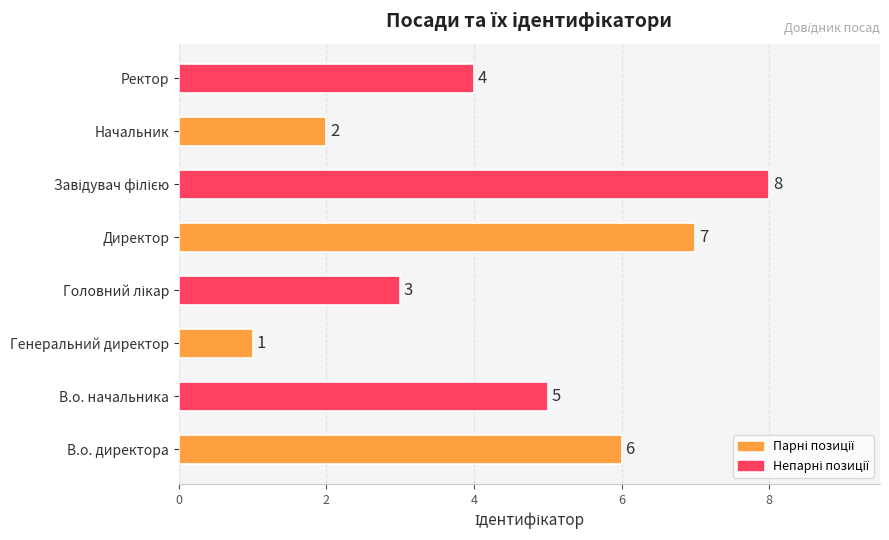

Where is the data nearest to the value 4?

Ректор